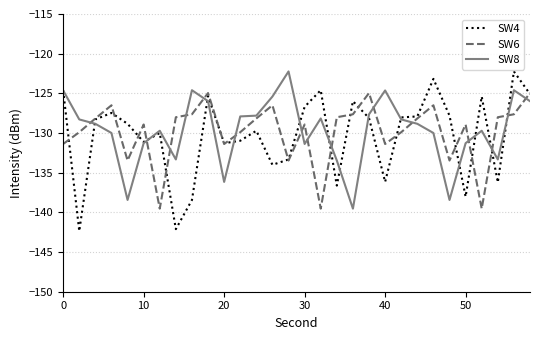

What is the lowest value of the SW6 series?

-139.5